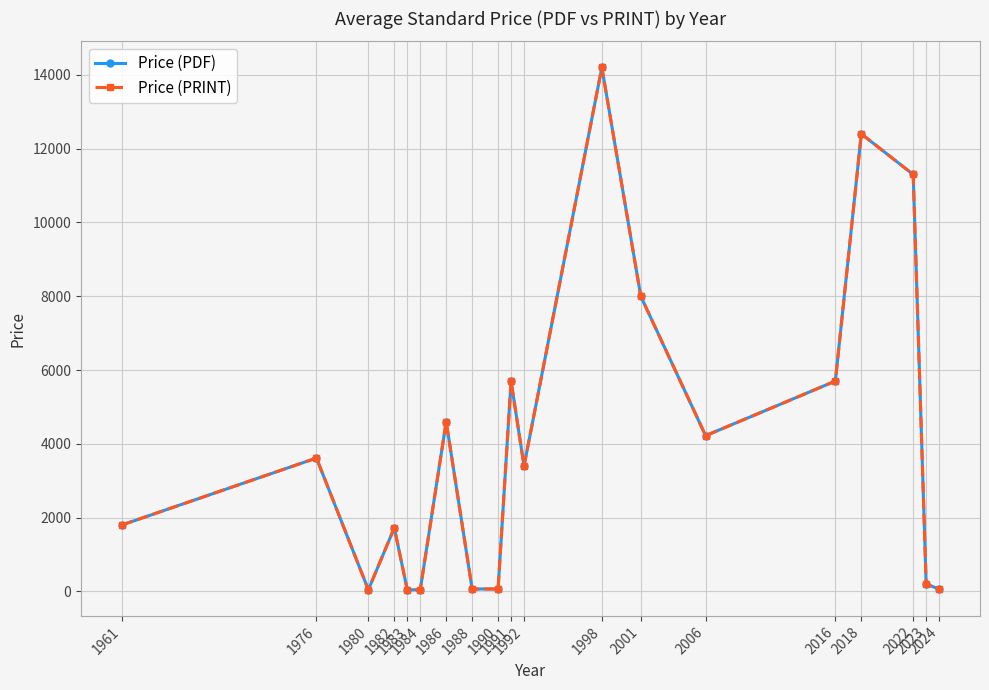

What is the average value of the Price (PRINT) series?

4061.8